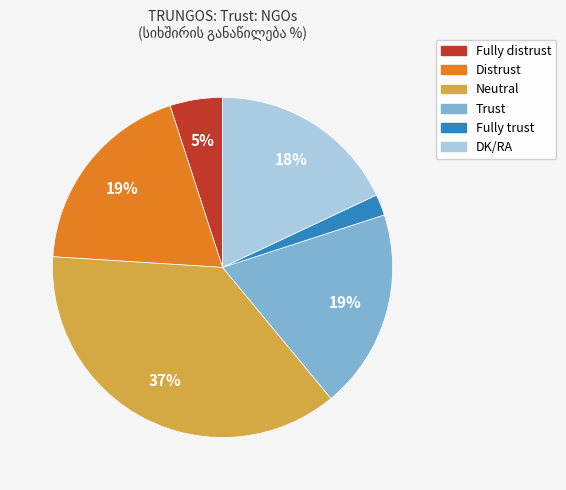

Which has a higher value, DK/RA or Trust?

Trust